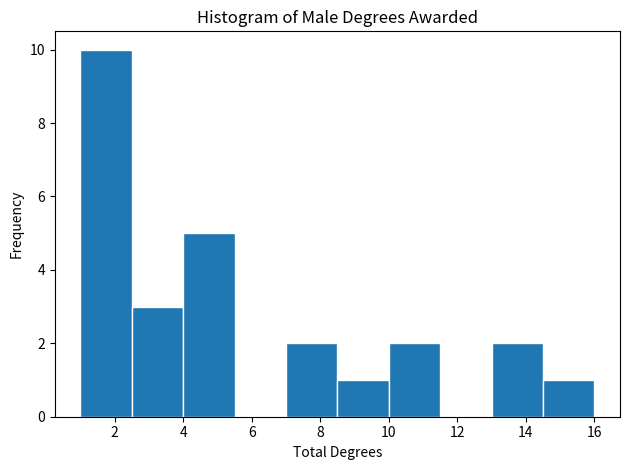

What is the height of the bar covering 7.0 to 8.5 on the x-axis? Neither the bar edges nor the heights are printed on the chart, so give them approximately, as read against the axes.

2